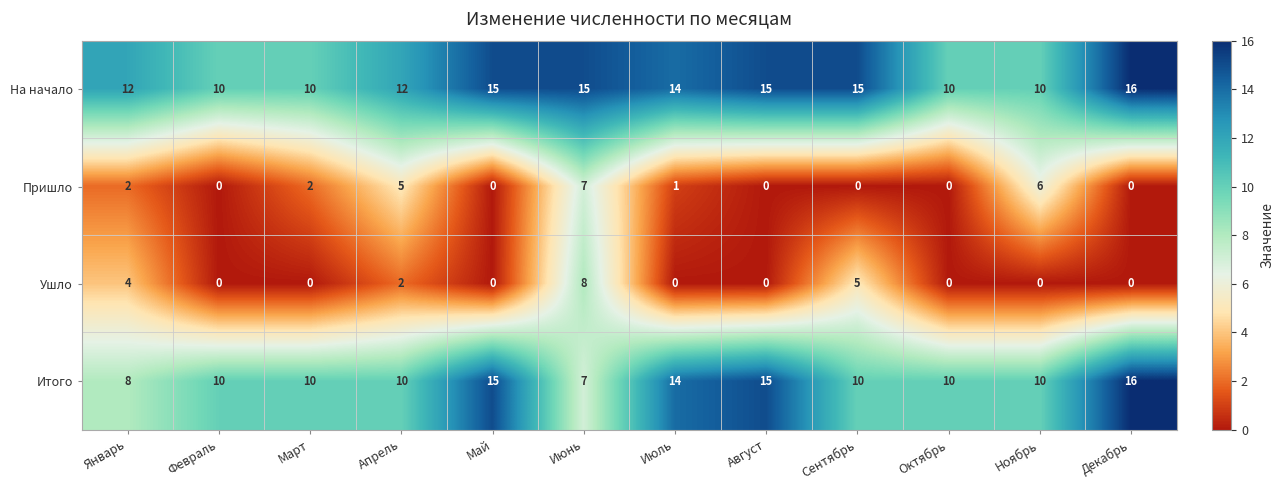

Is the value of Итого at Июль greater than the value of Ушло at Март?

Yes